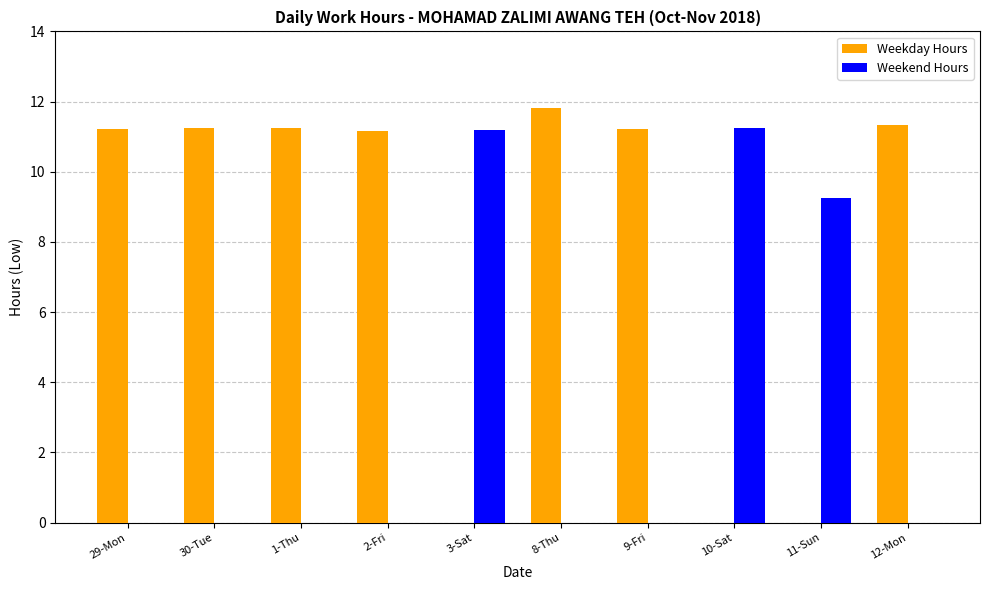

What is the total value across all series at 12-Mon?

11.3